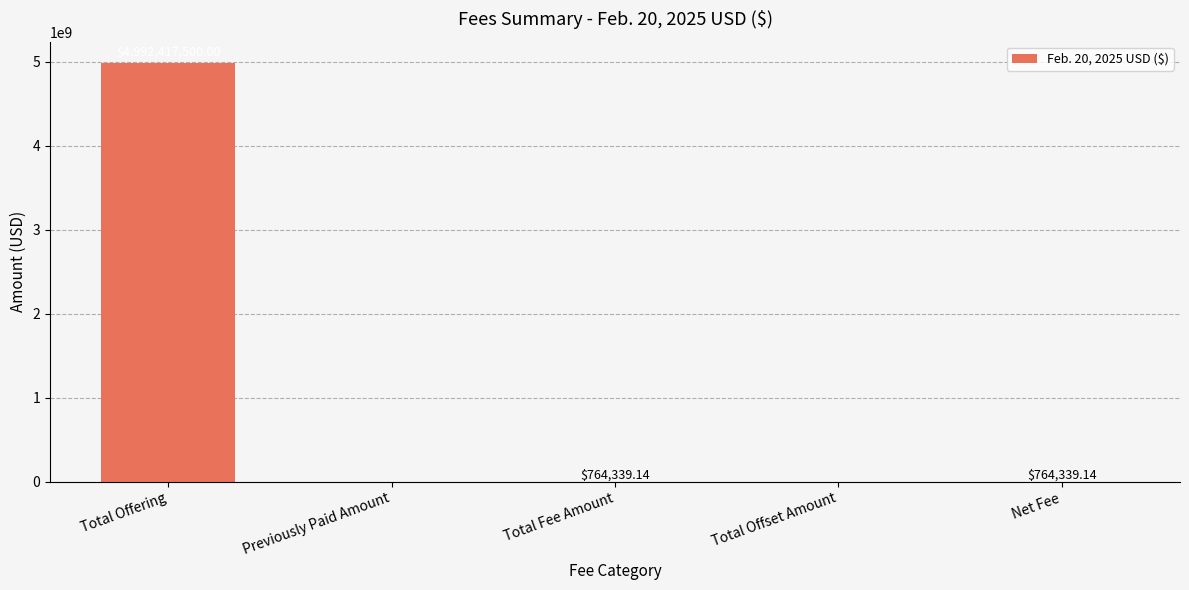

What is the average value?

998789235.7